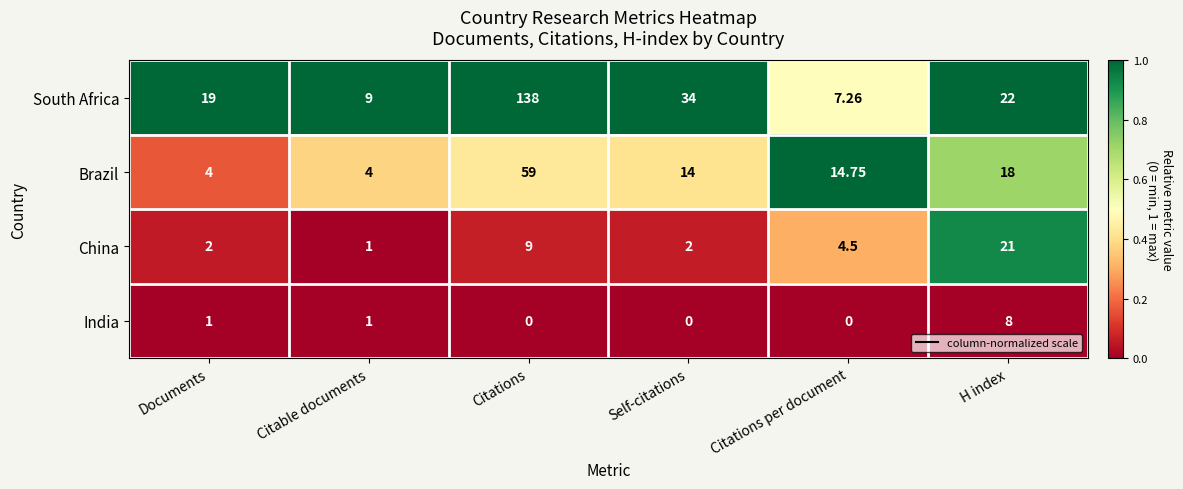

List the series in order of their peak value, lowest first.

India, China, Brazil, South Africa